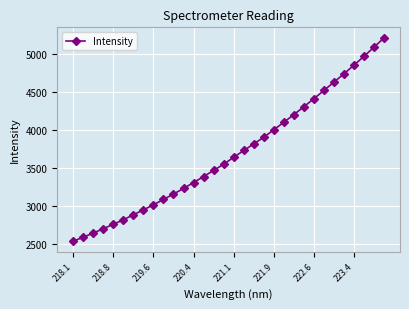

Count the number of values greater than 3639.

16